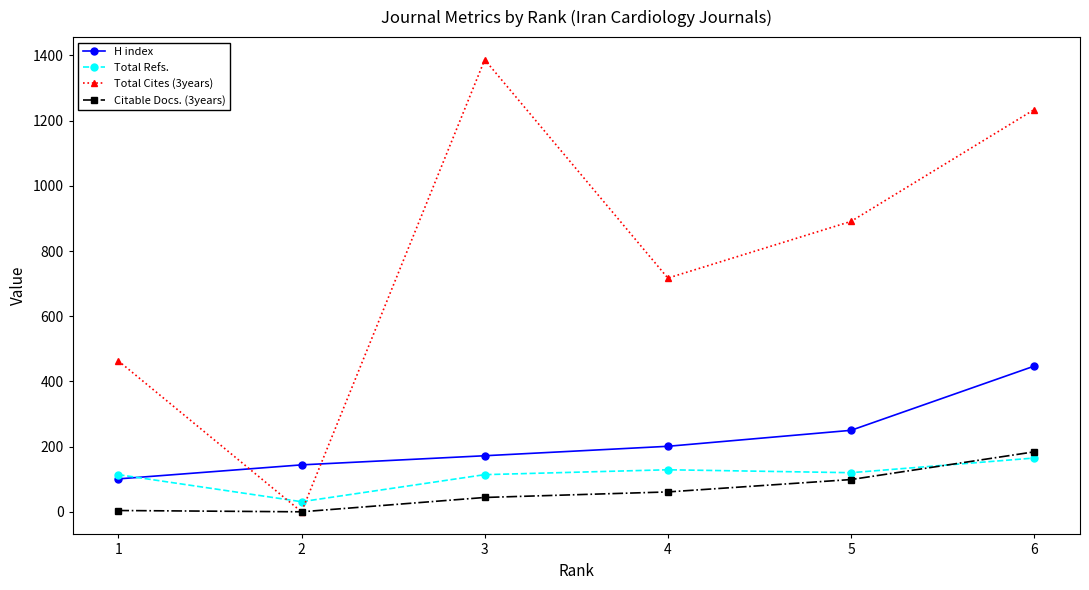

How many data points does each series have?

6